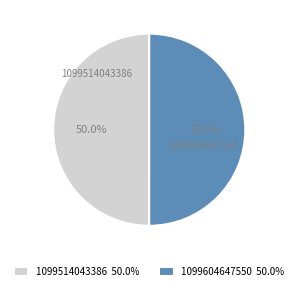

Approximately how many times larger is the value at 1099604647550 50.0% compared to 1099514043386 50.0%?

1.0